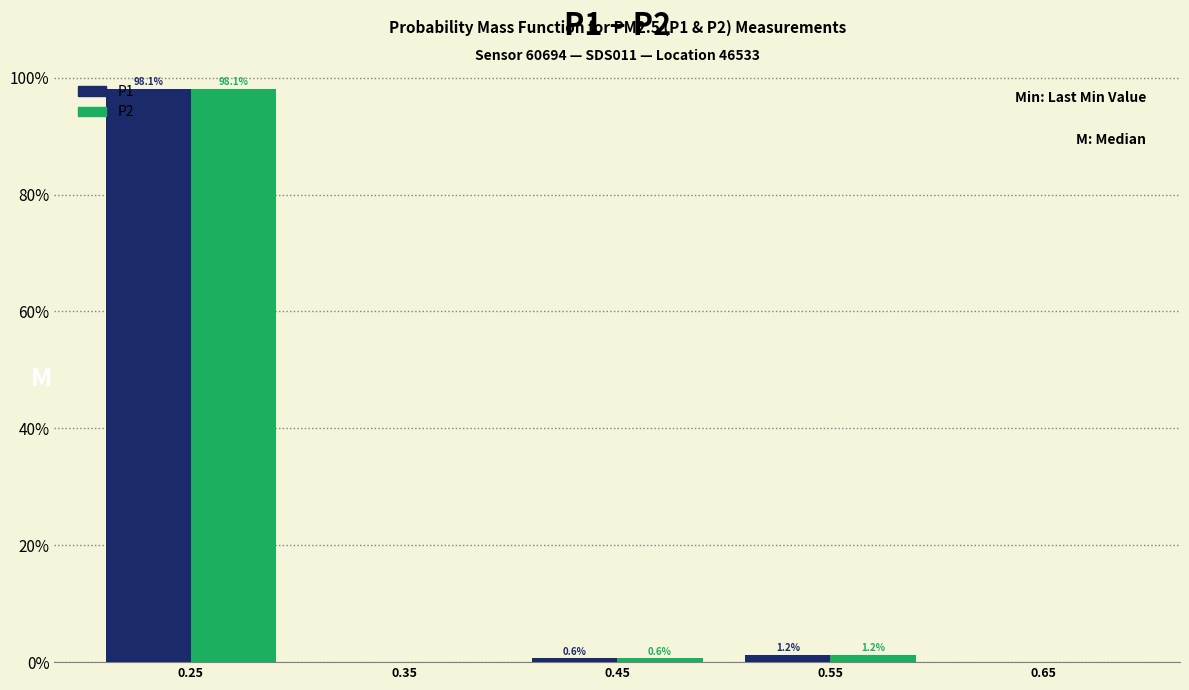

In the P2 series, which range on the x-axis has the tallest bar?

0.2 to 0.3